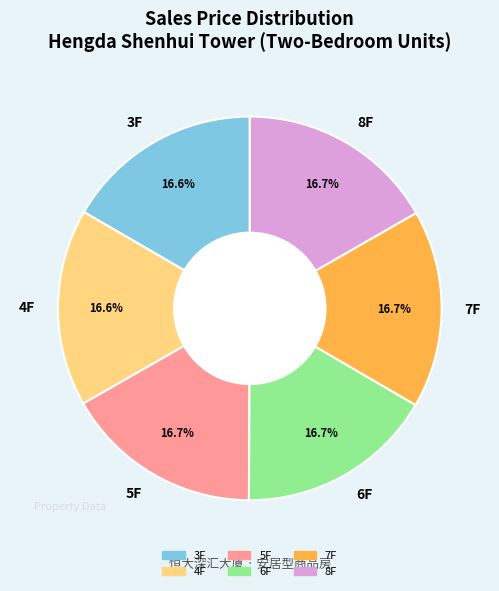

Does 7F account for over 50% of the chart?

No